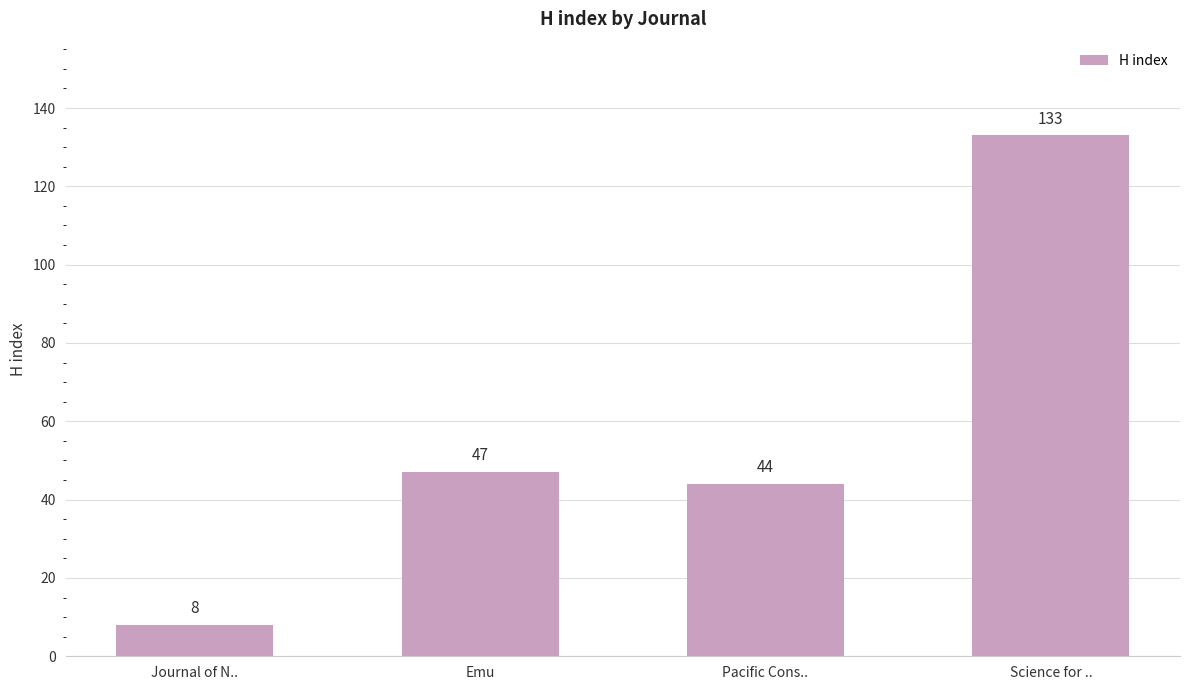

How many series are shown in this chart?

1